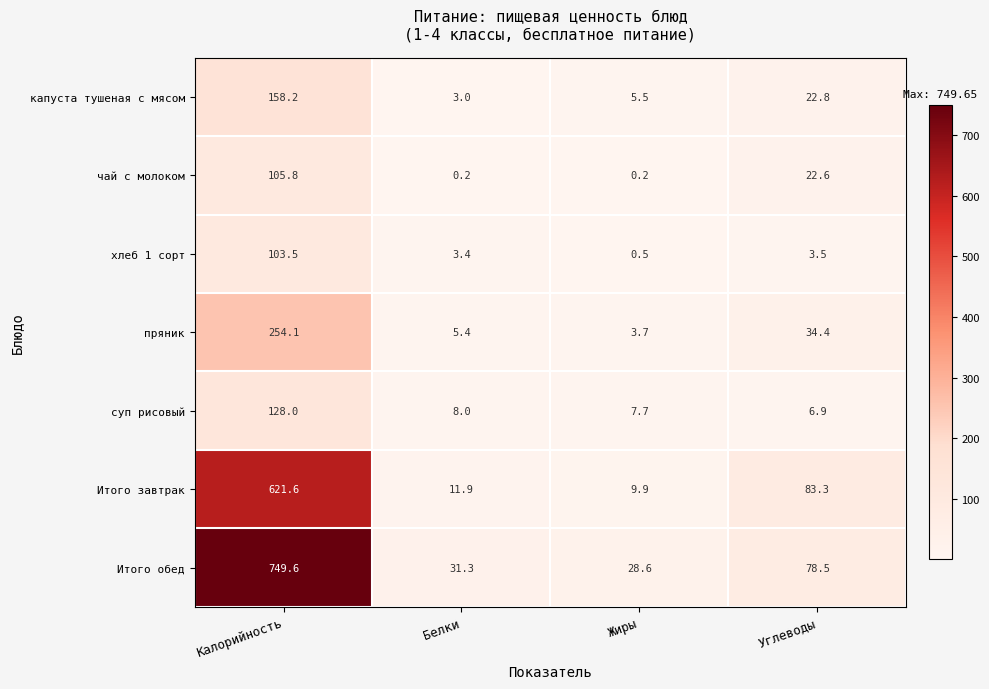

At which category does the chart reach its peak across all series?

Калорийность